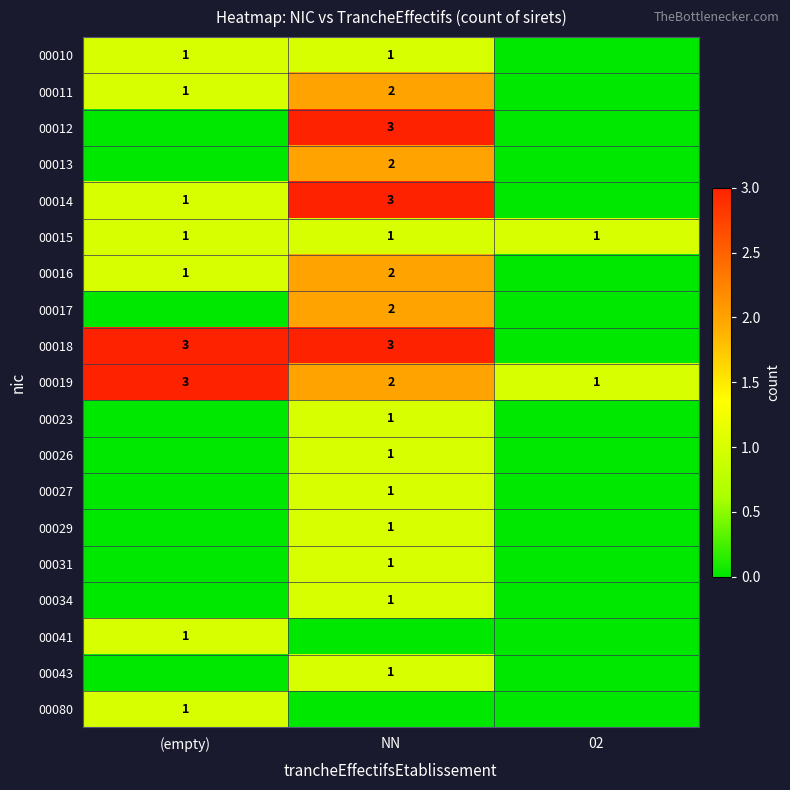

What is the sum of the 00016 values at NN and (empty)?

3